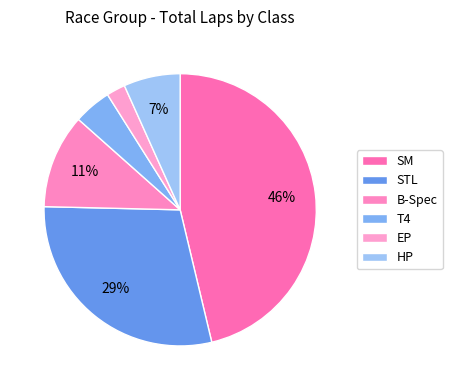

Which slice is the smallest?

EP